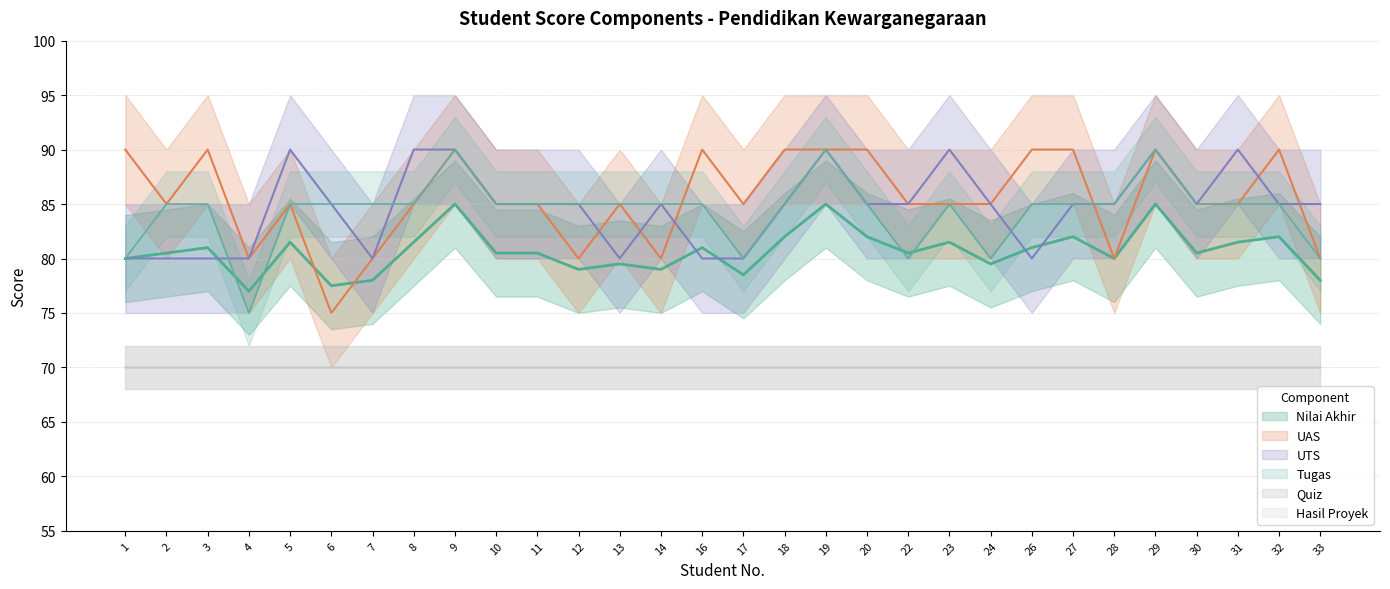

True or false: Nilai Akhir and Tugas cross at least once.

True